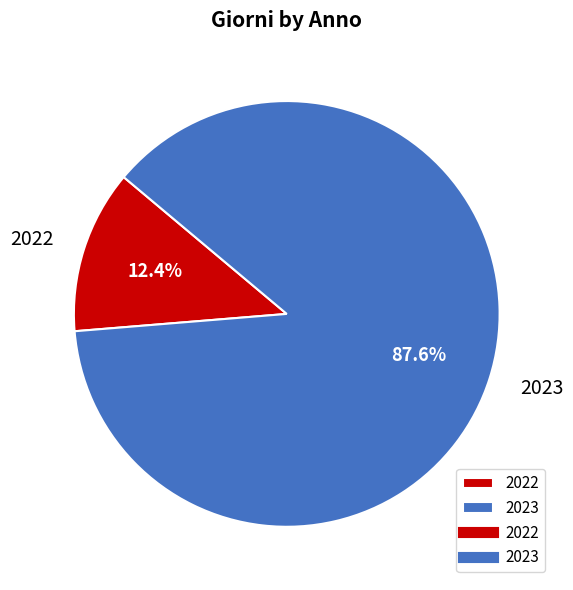

To the nearest percent, what portion does 2023 represent?

88%